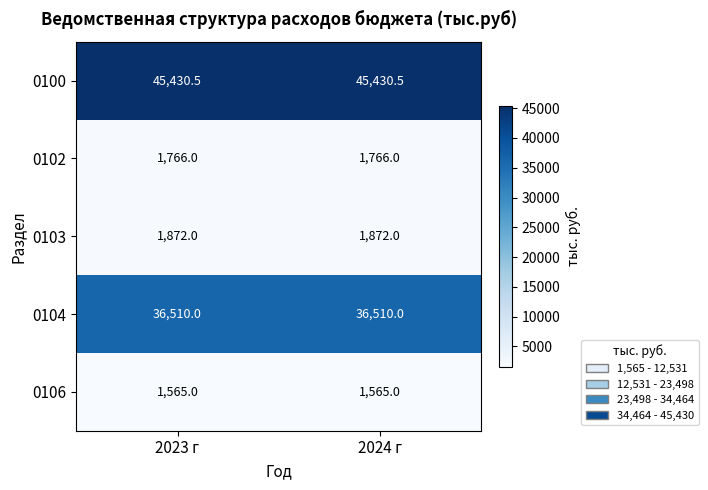

Rank the series at 2023 г from highest to lowest value.

0100, 0104, 0103, 0102, 0106